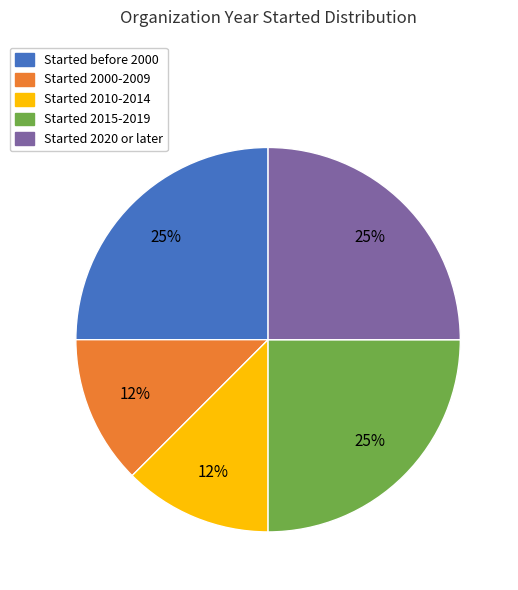

To the nearest percent, what percentage of the pie is Started before 2000?

25%